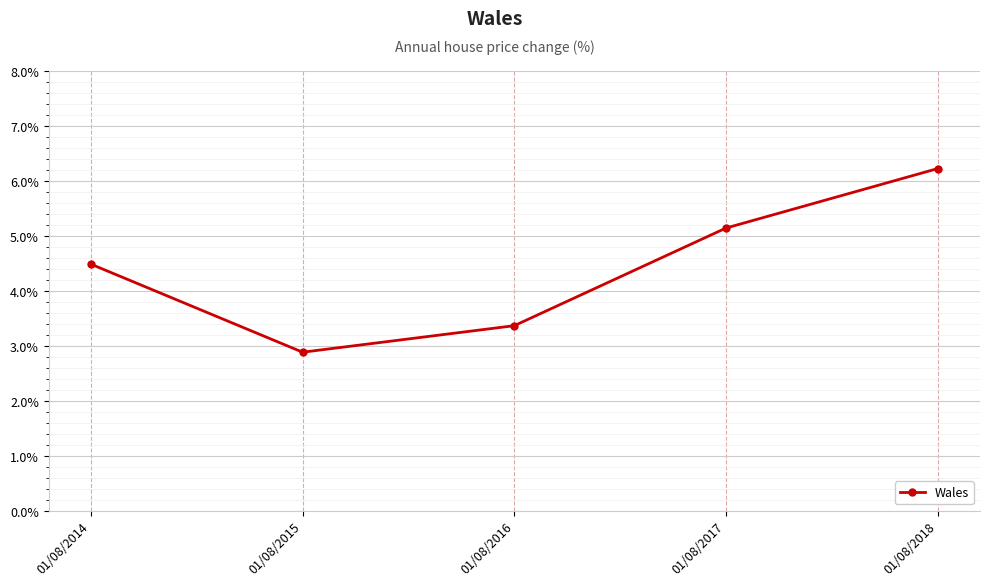

Reading right to left, extract all data points from this chart.

01/08/2018=6.2	01/08/2017=5.1	01/08/2016=3.4	01/08/2015=2.9	01/08/2014=4.5